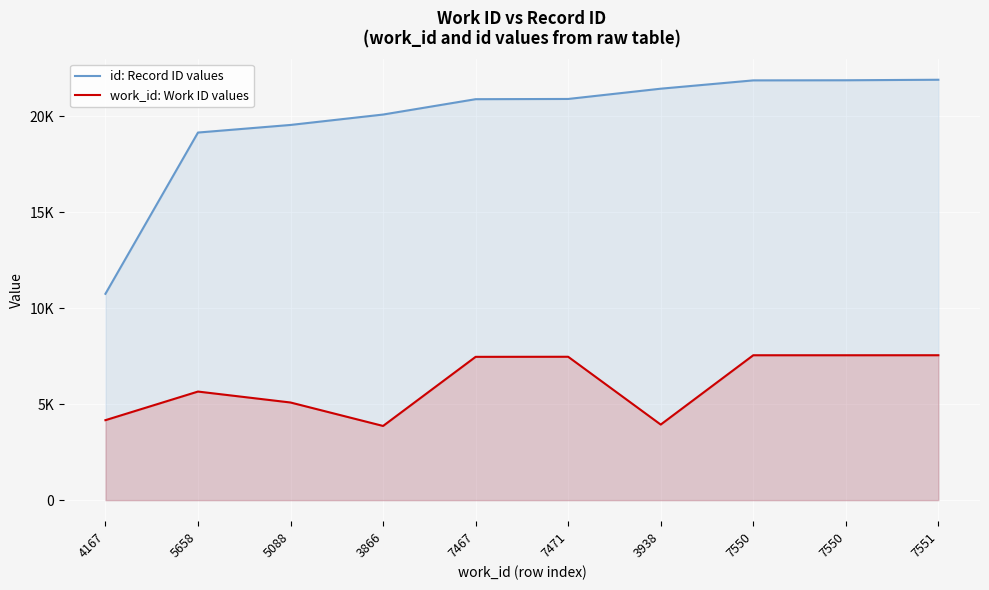

At 5088, list the series in order from largest to smallest.

id: Record ID values, work_id: Work ID values